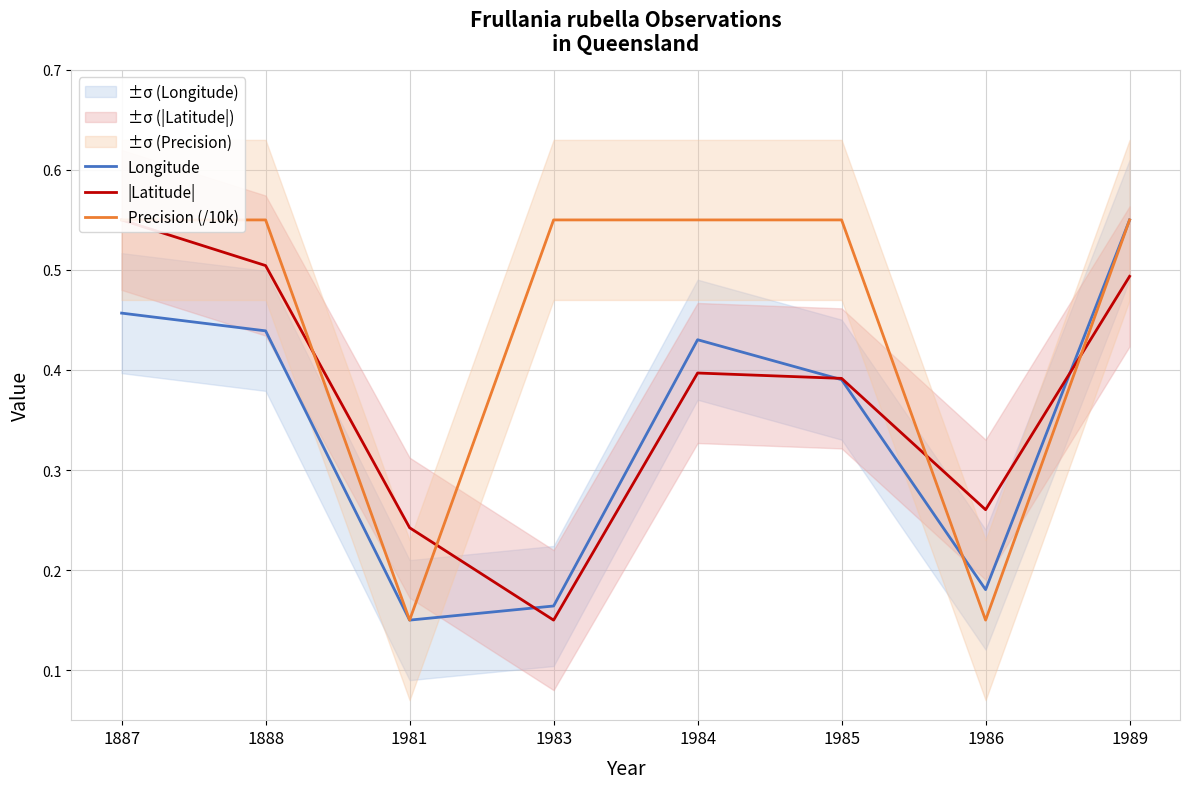

What are all the series names shown in the legend?

Longitude, |Latitude|, Precision (/10k)